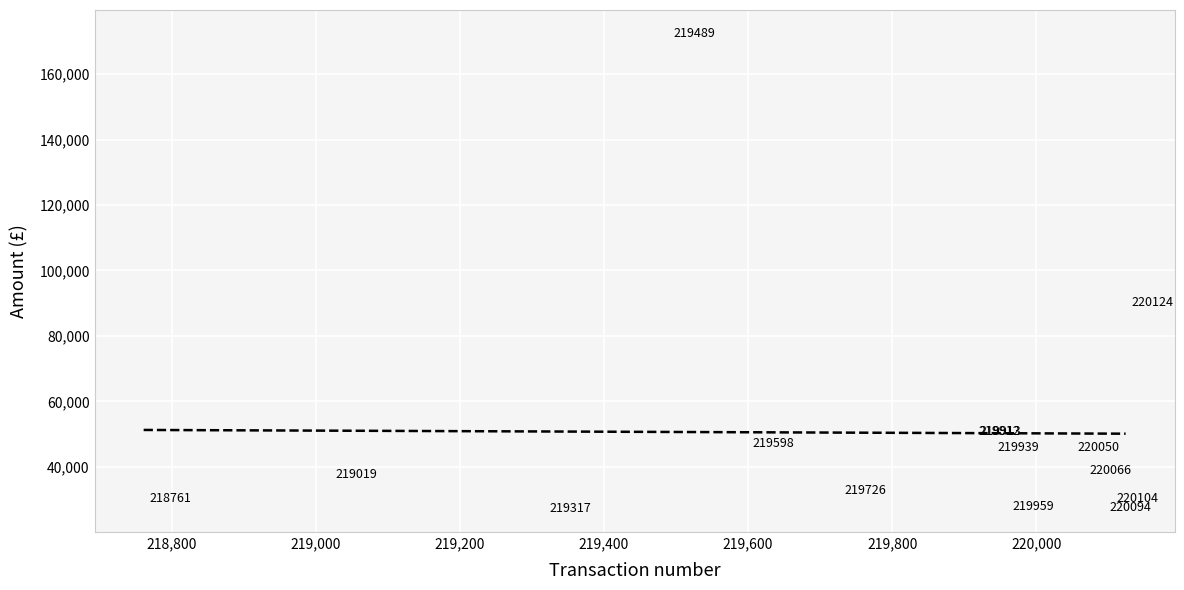

What Y value in the scatter plot is closest to 99829?

90288.0